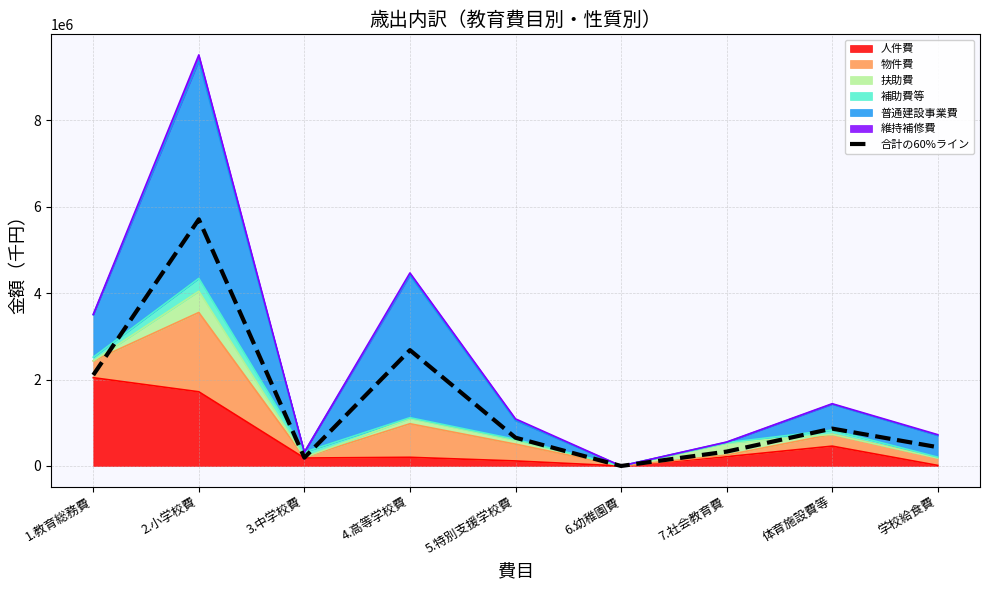

Which category has the lowest value across all series?

6.幼稚園費